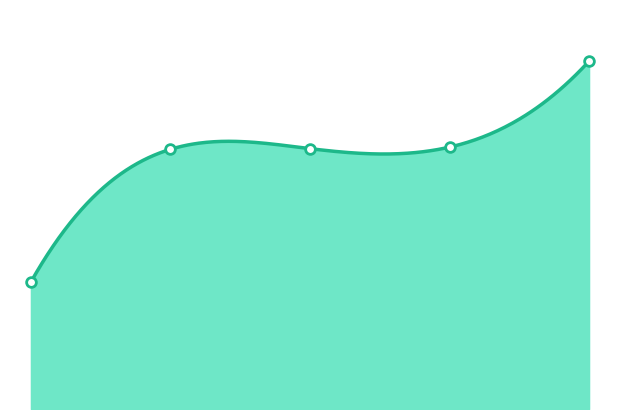

What is the greatest value displayed?

9481